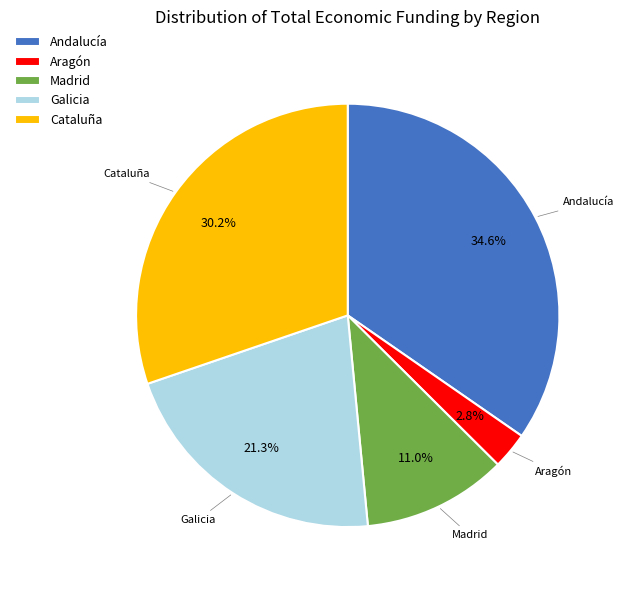

To the nearest percent, what is the difference between the largest and smallest slice percentages?

32%